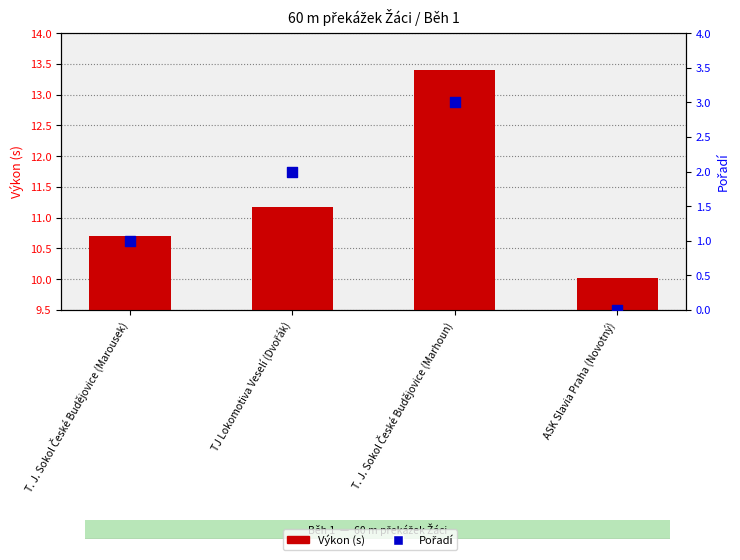

At how many categories does at least one series exceed 2?

4